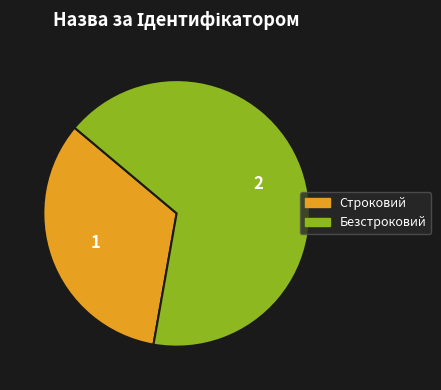

Which has a higher value, Безстроковий or Строковий?

Безстроковий